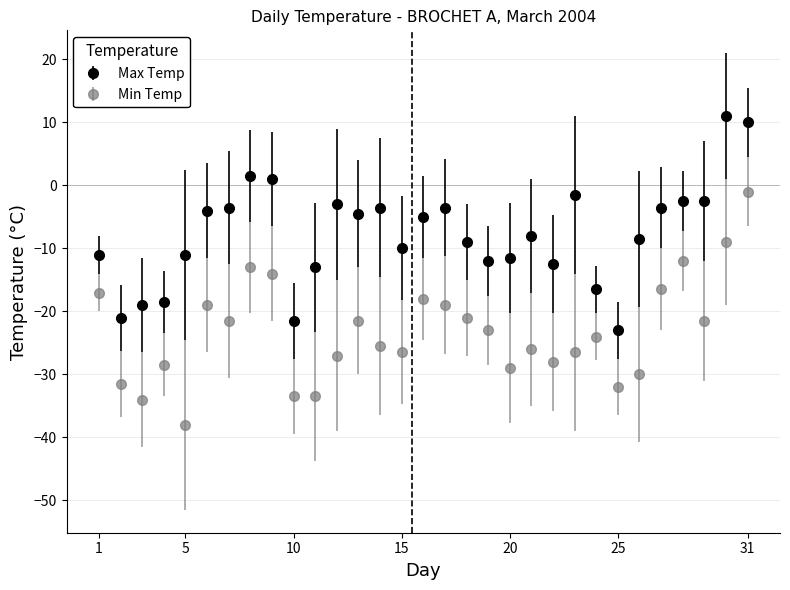

What is the difference between the second highest and second lowest values in the Min Temp series?

25.0